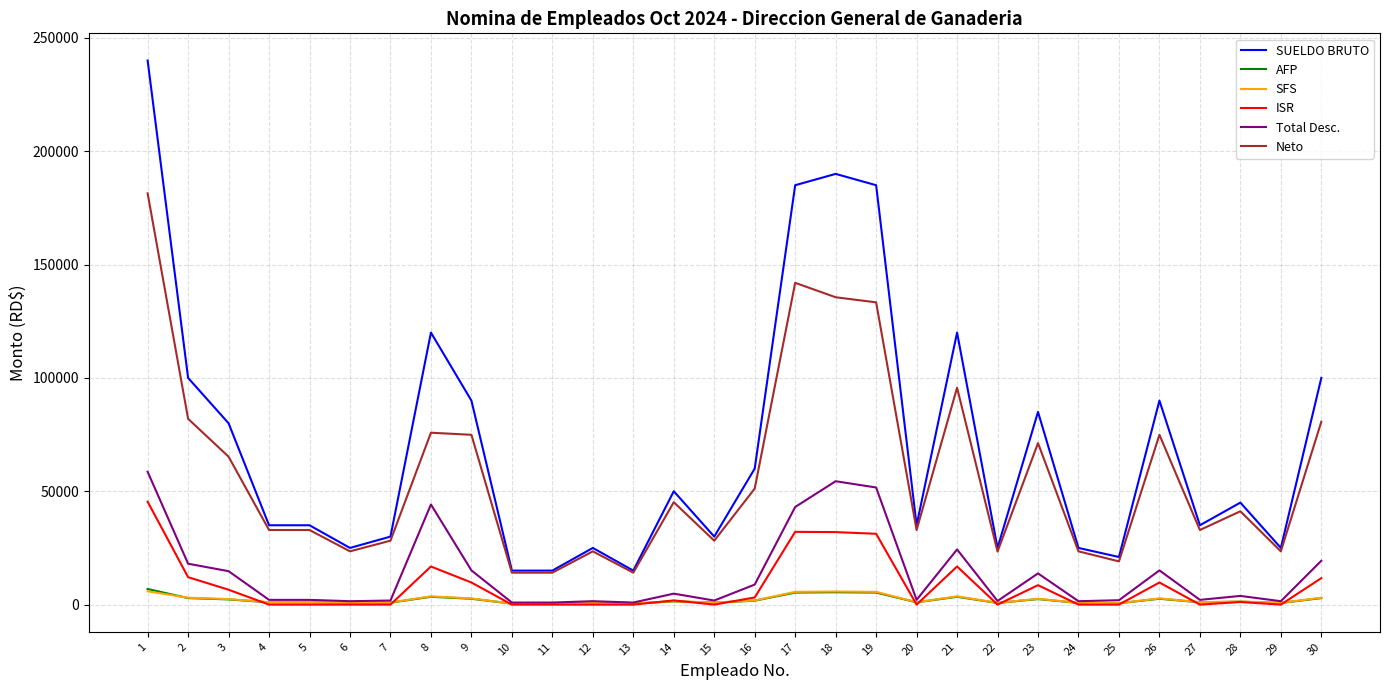

True or false: ISR and SUELDO BRUTO cross at least once.

False